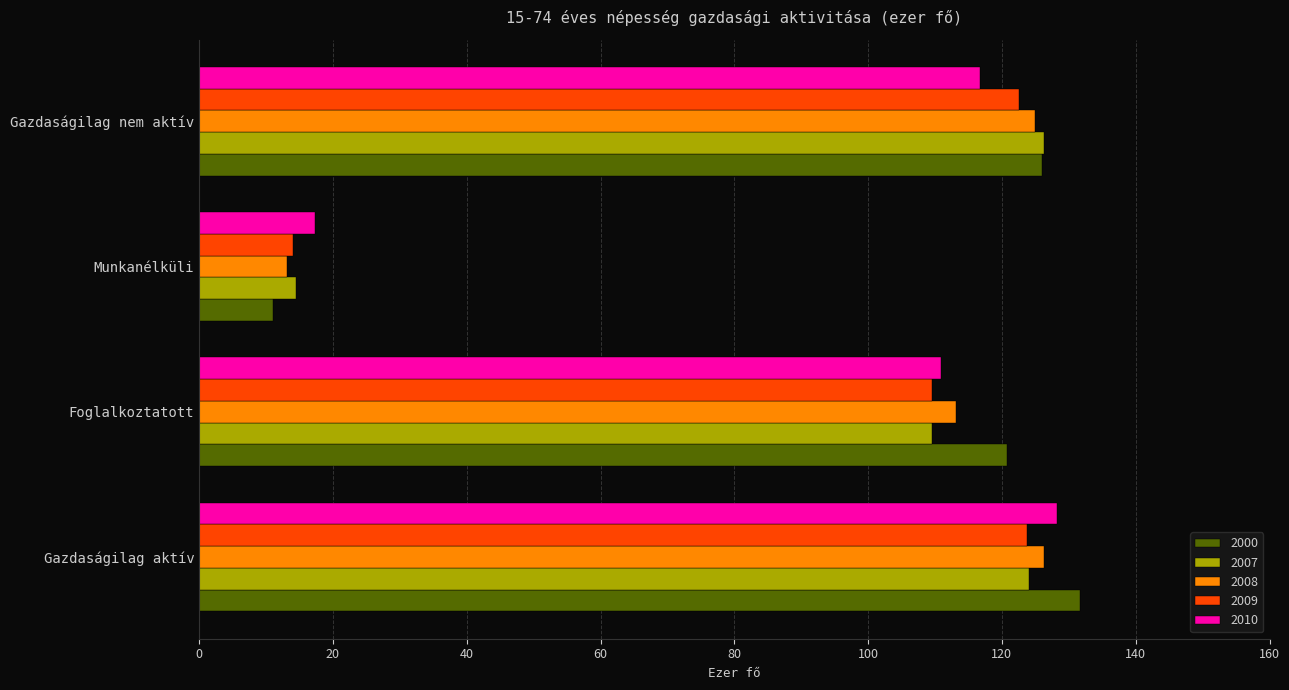

What value does the 2007 series have at Munkanélküli?

14.5